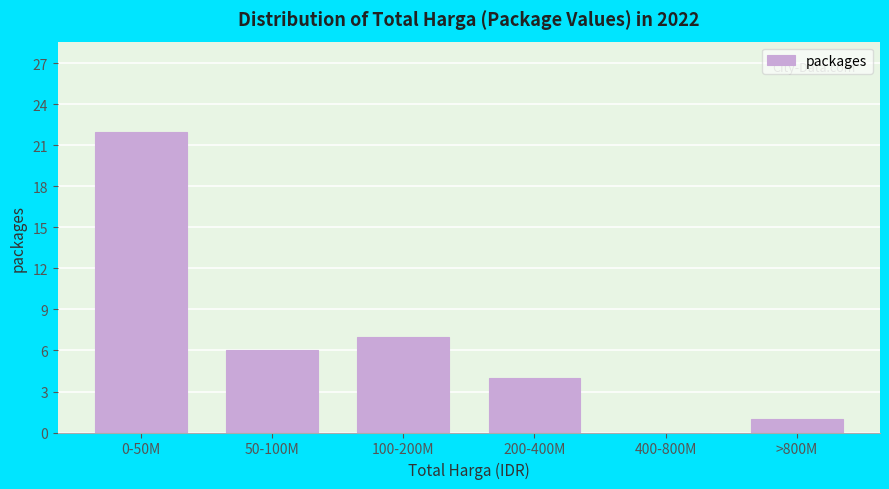

Reading right to left, list all the values displayed in this chart.

>800M=1	400-800M=0	200-400M=4	100-200M=7	50-100M=6	0-50M=22